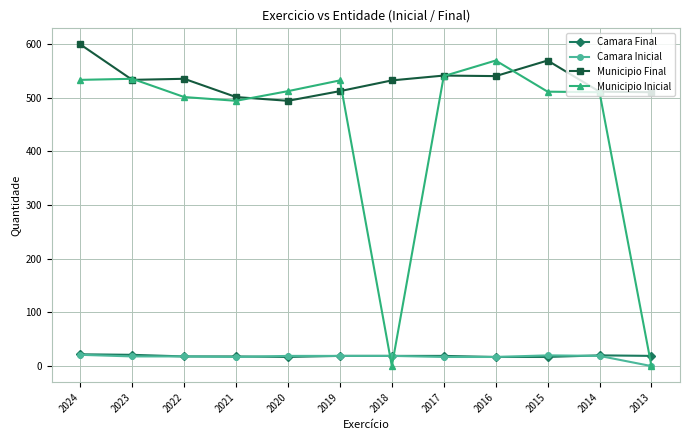

Which series has the widest spread of values?

Municipio Inicial